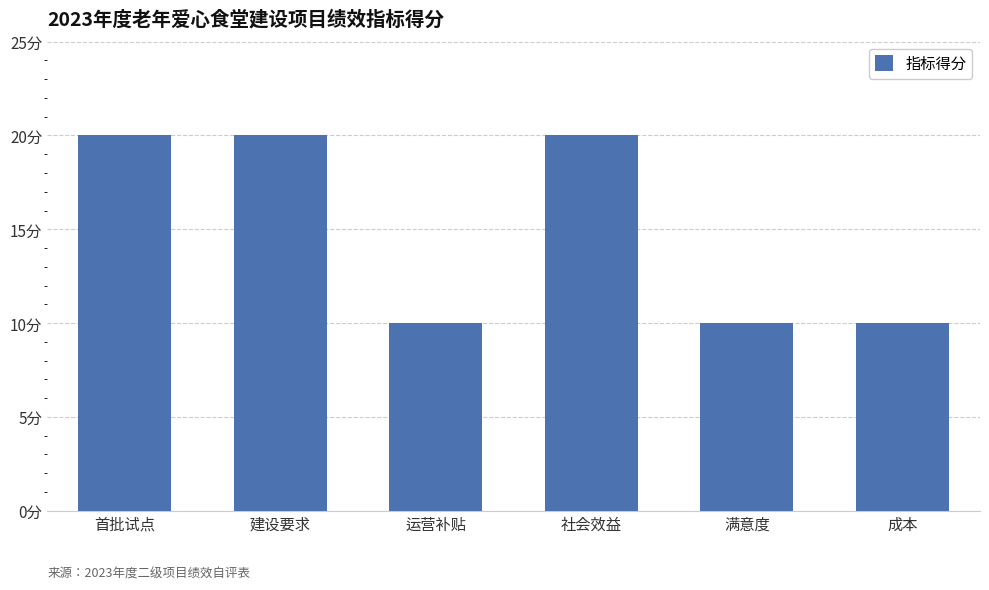

The value at 社会效益 is 31. True or false?

False